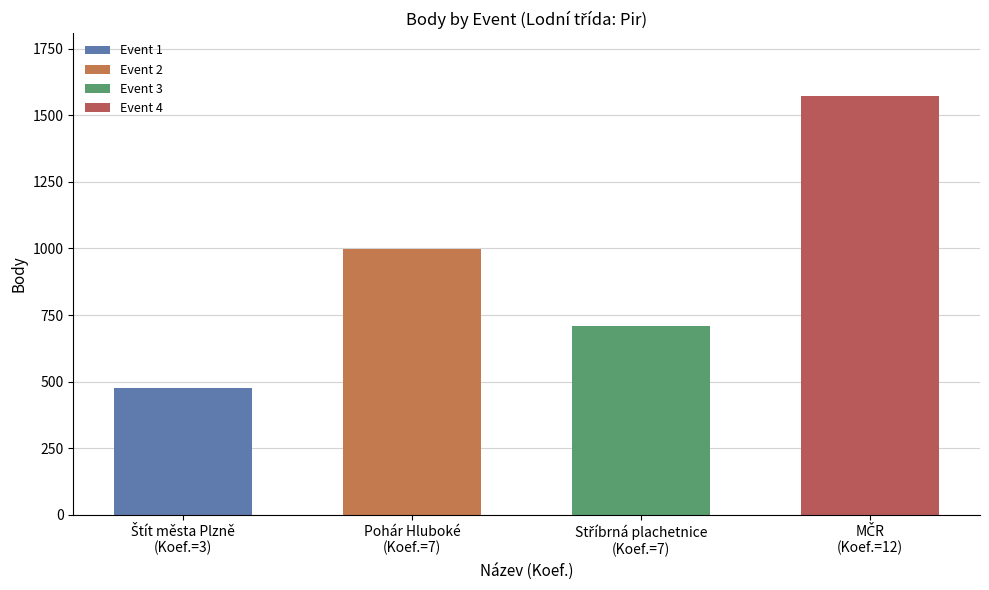

Reading left to right, what are all the values shown in this chart?

477	997	707	1572